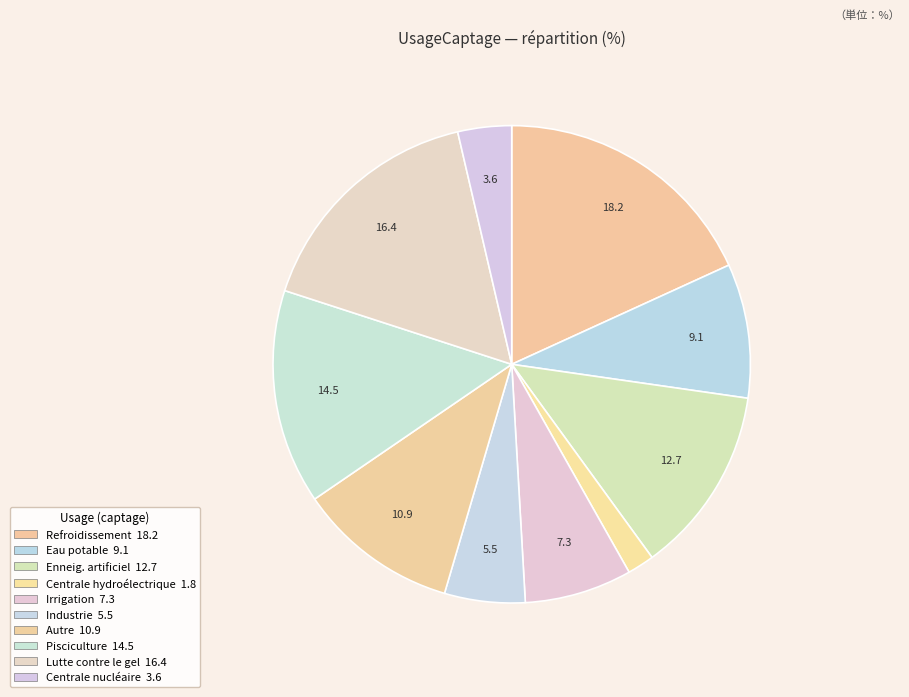

How many slices are in this pie chart?

10